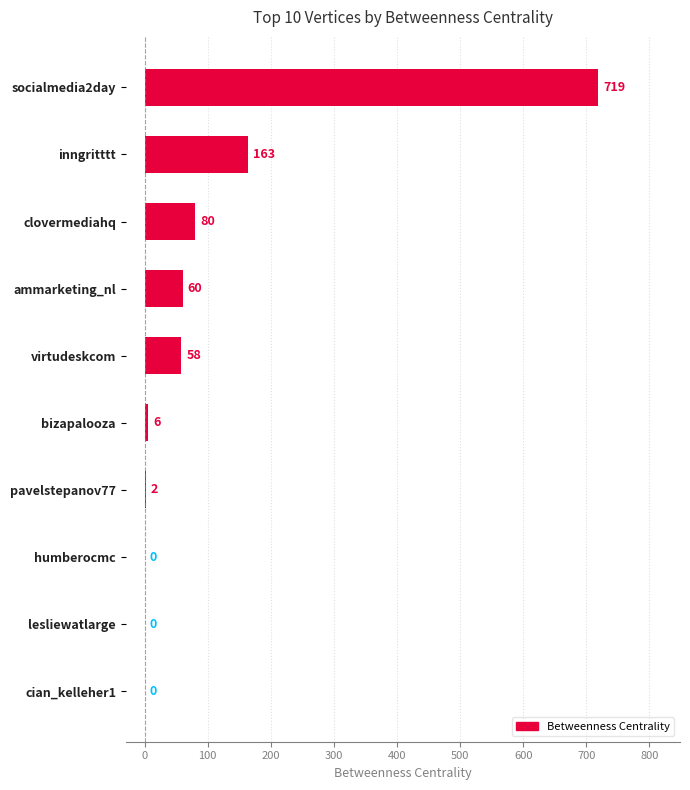

The chart shows a value of 80 at clovermediahq. True or false?

True